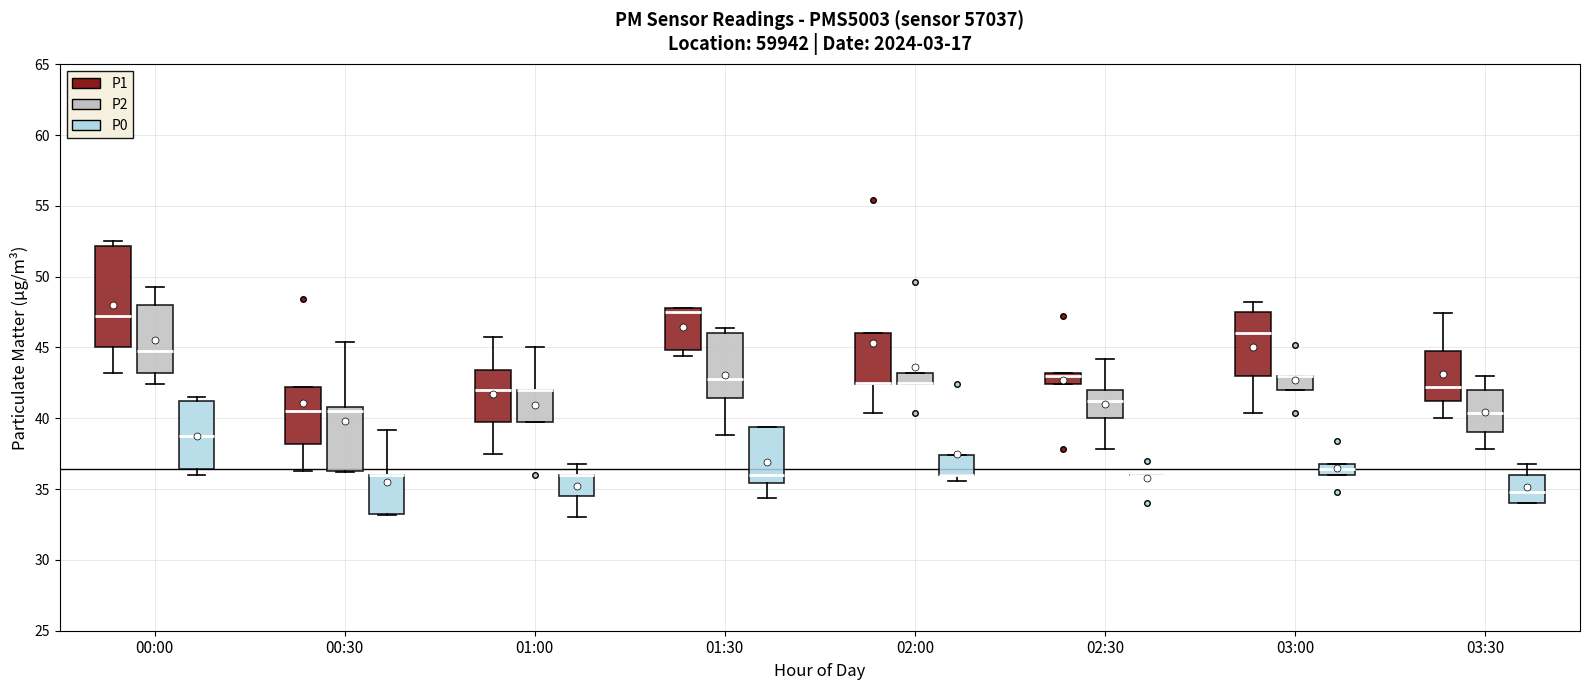

Reading left to right, transcribe this box plot: for each box, give where its median line is, the range the box spans, and where its two whiskers end, as read against the y-axis. The values are not printed on the chart, so give them approximately, as read against the axis.

00:00 (P1): median 47.5, box 45.0 to 52.0, whiskers 43.0 to 52.5
00:00 (P2): median 45.0, box 43.0 to 48.0, whiskers 42.5 to 49.5
00:00 (P0): median 39.0, box 36.5 to 41.0, whiskers 36.0 to 41.5
00:30 (P1): median 40.5, box 38.0 to 42.0, whiskers 36.5 to 42.0
00:30 (P2): median 40.5, box 36.5 to 41.0, whiskers 36.0 to 45.5
00:30 (P0): median 36.0 (drawn on the box's upper edge), box 33.5 to 36.0, whiskers 33.0 to 39.0
01:00 (P1): median 42.0, box 40.0 to 43.5, whiskers 37.5 to 46.0
01:00 (P2): median 42.0 (drawn on the box's upper edge), box 40.0 to 42.0, whiskers 40.0 to 45.0
01:00 (P0): median 36.0 (drawn on the box's upper edge), box 34.5 to 36.0, whiskers 33.0 to 37.0
01:30 (P1): median 47.5, box 45.0 to 48.0, whiskers 44.5 to 48.0
01:30 (P2): median 43.0, box 41.5 to 46.0, whiskers 39.0 to 46.5
01:30 (P0): median 36.0, box 35.5 to 39.5, whiskers 34.5 to 39.5
02:00 (P1): median 42.5 (drawn on the box's lower edge), box 42.5 to 46.0, whiskers 40.5 to 46.0
02:00 (P2): median 42.5 (drawn on the box's lower edge), box 42.5 to 43.0, whiskers 42.5 to 43.0
02:00 (P0): median 36.0 (drawn on the box's lower edge), box 36.0 to 37.5, whiskers 35.5 to 37.5
02:30 (P1): median 43.0 (just below the box's upper edge), box 42.5 to 43.0, whiskers 42.5 to 43.0
02:30 (P2): median 41.0, box 40.0 to 42.0, whiskers 38.0 to 44.0
02:30 (P0): box collapsed to a line at 36.0, whiskers 36.0 to 36.0
03:00 (P1): median 46.0, box 43.0 to 47.5, whiskers 40.5 to 48.0
03:00 (P2): median 43.0 (drawn on the box's upper edge), box 42.0 to 43.0, whiskers 42.0 to 43.0
03:00 (P0): median 36.5, box 36.0 to 37.0, whiskers 36.0 to 37.0
03:30 (P1): median 42.0, box 41.0 to 45.0, whiskers 40.0 to 47.5
03:30 (P2): median 40.5, box 39.0 to 42.0, whiskers 38.0 to 43.0
03:30 (P0): median 35.0, box 34.0 to 36.0, whiskers 34.0 to 37.0